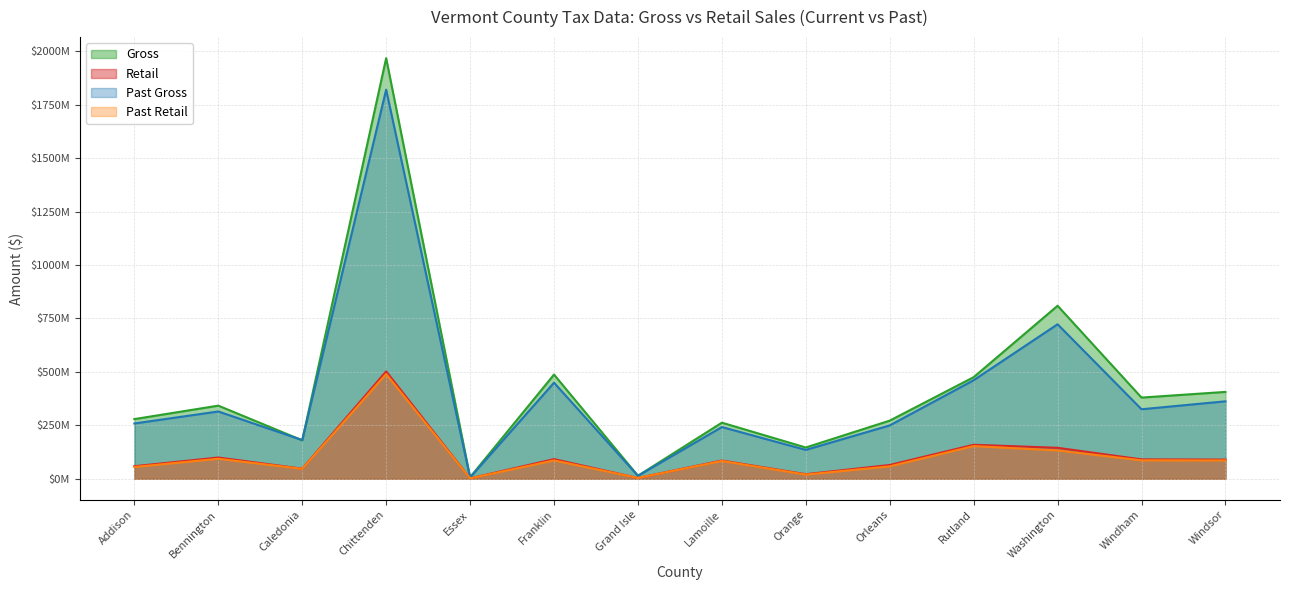

How many values in the Gross series are below 342271658?

7